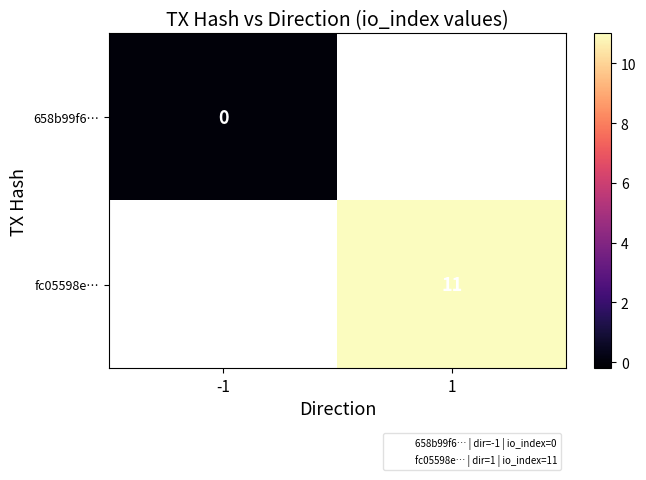

Rank the series by their average value, from lowest to highest.

658b99f6…, fc05598e…